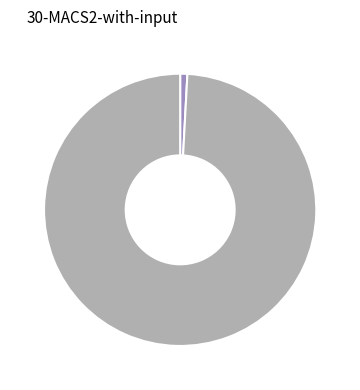

Is there a majority slice in this chart?

Yes